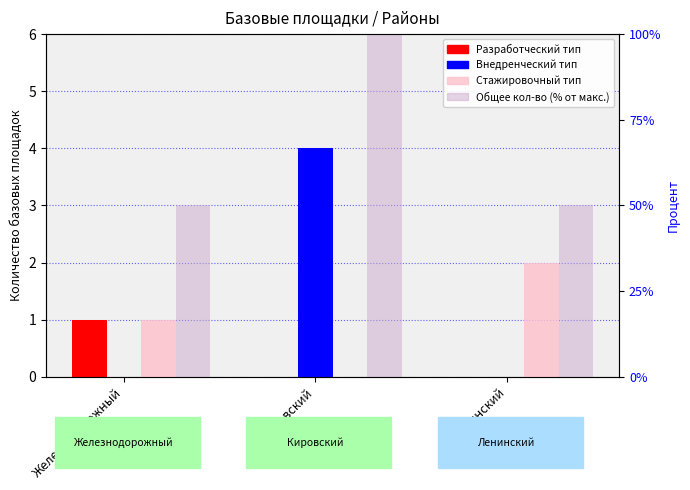

At which label does Разработческий тип reach its minimum?

Кировский